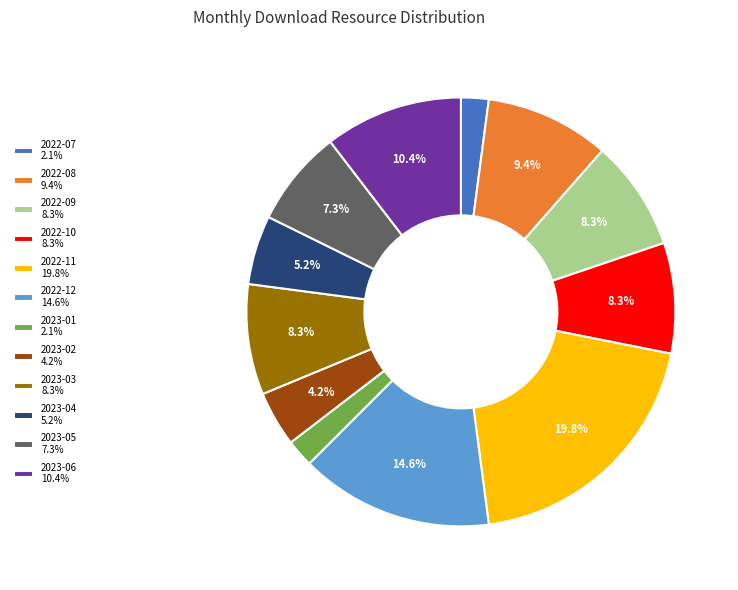

Which slice is the largest?

2022-11